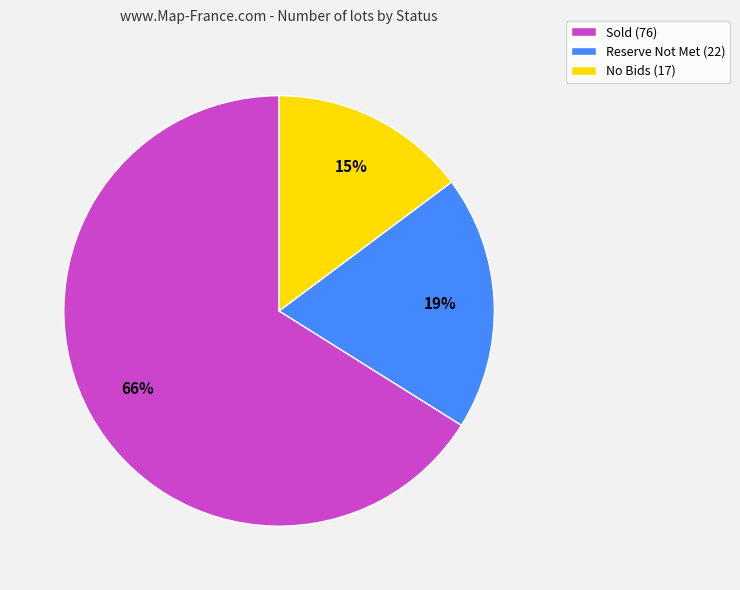

Count the number of slices in the pie.

3